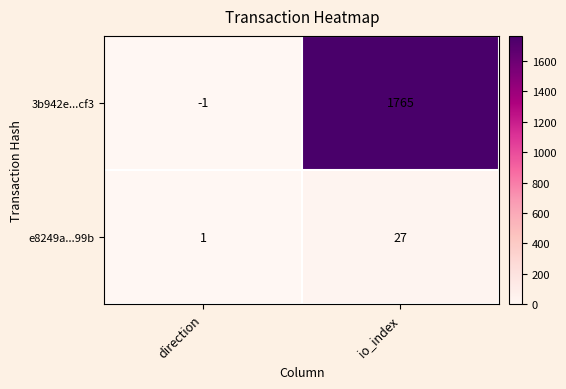

What is the sum of the 3b942e...cf3 values at io_index and direction?

1764